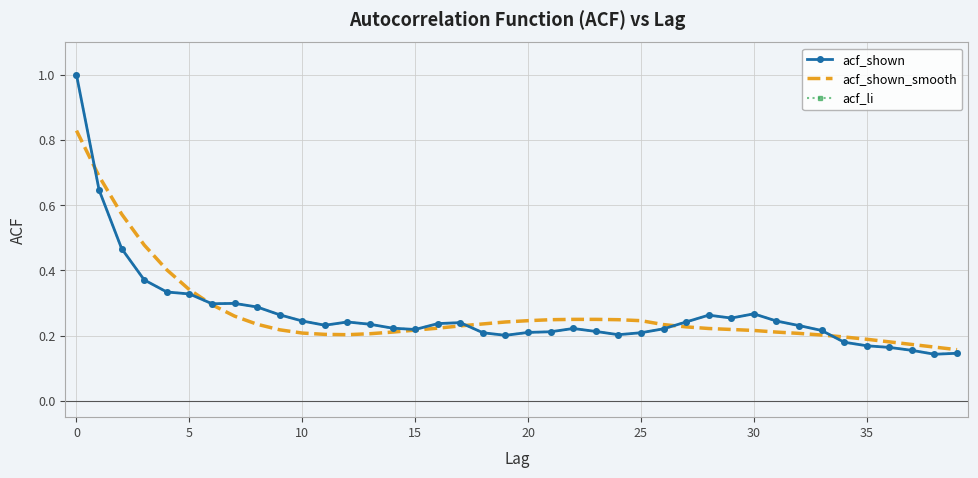

What is the lowest value of the acf_shown_smooth series?

0.2